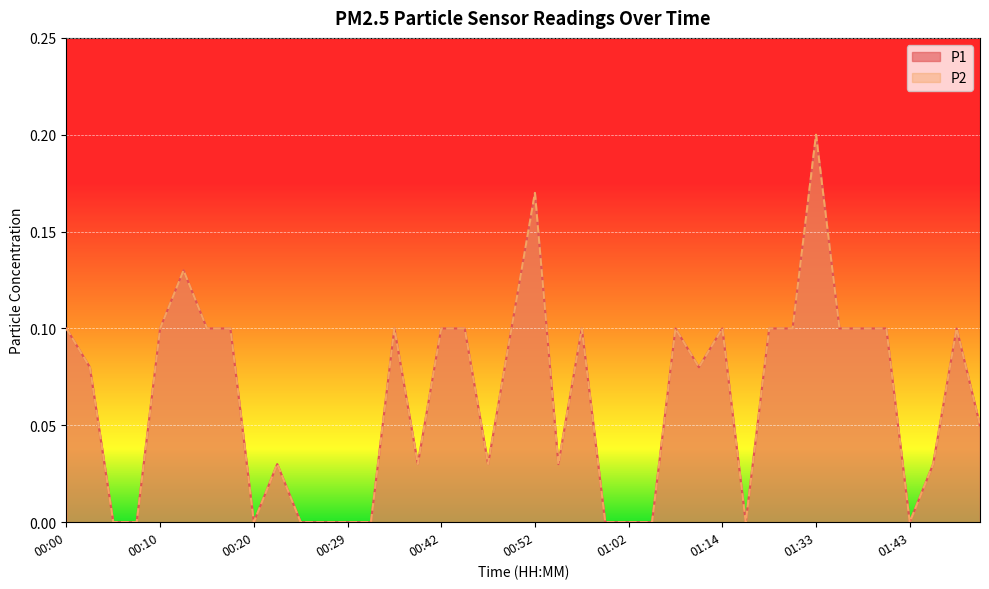

Reading right to left, transcribe all the data shown in this chart.

P1: 01:50=0.1	01:48=0.1	01:45=0.0	01:43=0.0	01:40=0.1	01:38=0.1	01:35=0.1	01:33=0.2	01:22=0.1	01:19=0.1	01:17=0.0	01:14=0.1	01:12=0.1	01:09=0.1	01:04=0.0	01:02=0.0	00:59=0.0	00:57=0.1	00:54=0.0	00:52=0.2	00:49=0.1	00:47=0.0	00:44=0.1	00:42=0.1	00:39=0.0	00:37=0.1	00:32=0.0	00:29=0.0	00:27=0.0	00:25=0.0	00:22=0.0	00:20=0.0	00:17=0.1	00:15=0.1	00:12=0.1	00:10=0.1	00:08=0.0	00:05=0.0	00:02=0.1	00:00=0.1
P2: 01:50=0.1	01:48=0.1	01:45=0.0	01:43=0.0	01:40=0.1	01:38=0.1	01:35=0.1	01:33=0.2	01:22=0.1	01:19=0.1	01:17=0.0	01:14=0.1	01:12=0.1	01:09=0.1	01:04=0.0	01:02=0.0	00:59=0.0	00:57=0.1	00:54=0.0	00:52=0.2	00:49=0.1	00:47=0.0	00:44=0.1	00:42=0.1	00:39=0.0	00:37=0.1	00:32=0.0	00:29=0.0	00:27=0.0	00:25=0.0	00:22=0.0	00:20=0.0	00:17=0.1	00:15=0.1	00:12=0.1	00:10=0.1	00:08=0.0	00:05=0.0	00:02=0.1	00:00=0.1